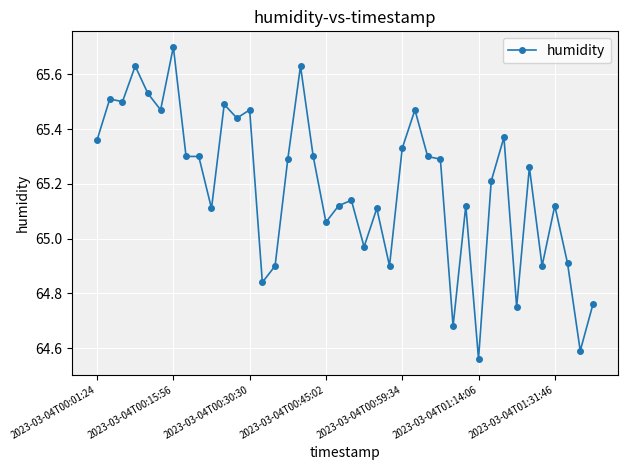

What is the difference between the maximum and second lowest values?

1.1